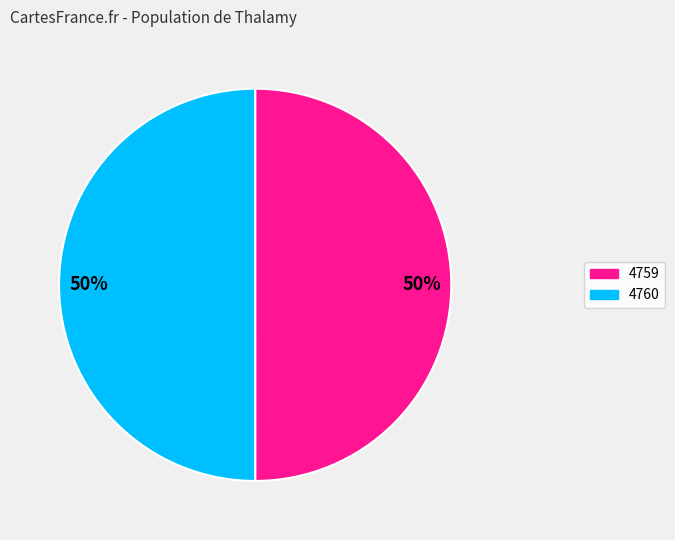

To the nearest percent, what is the average slice percentage?

50%